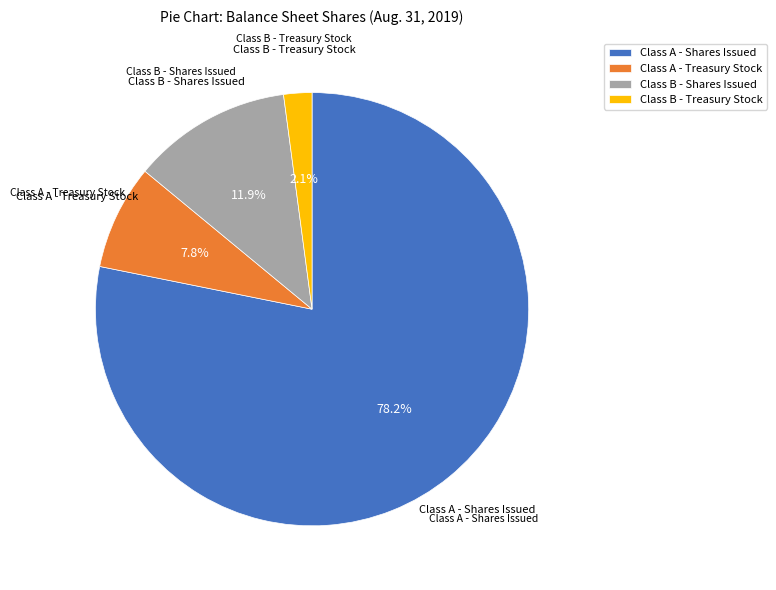

How many segments does this pie chart have?

4